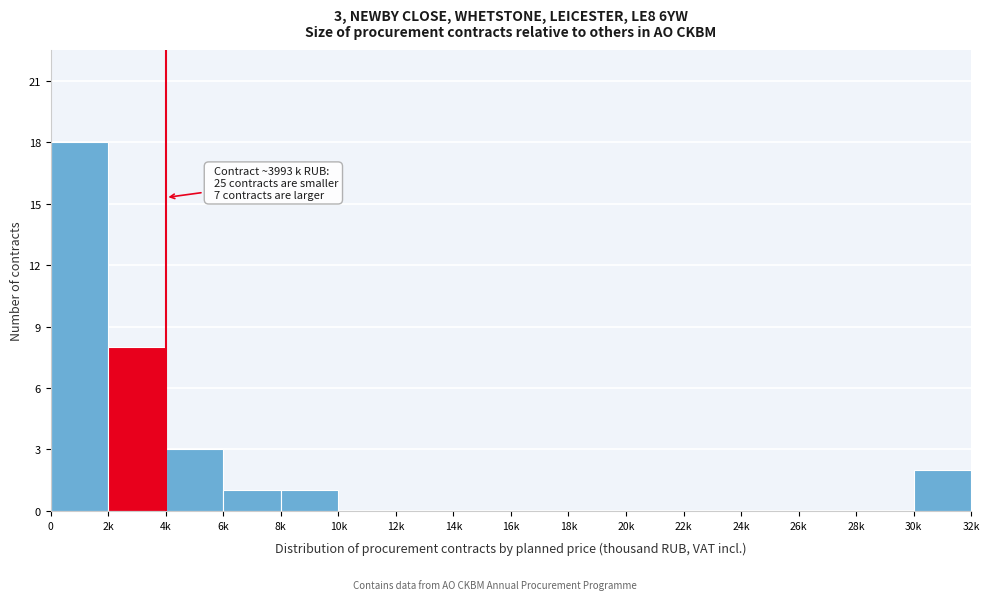

Reading left to right, extract all data points from this chart.

0=18	2k=8	4k=3	6k=1	8k=1	10k=0	12k=0	14k=0	16k=0	18k=0	20k=0	22k=0	24k=0	26k=0	28k=0	30k=2